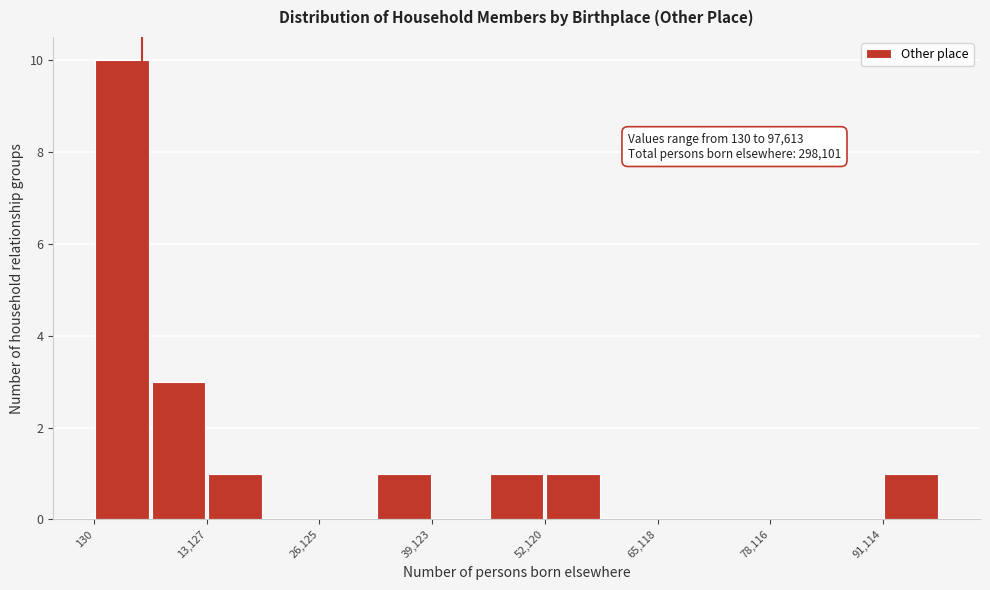

Read against the x-axis, roughly where is the centre of the tallest bar?

4000